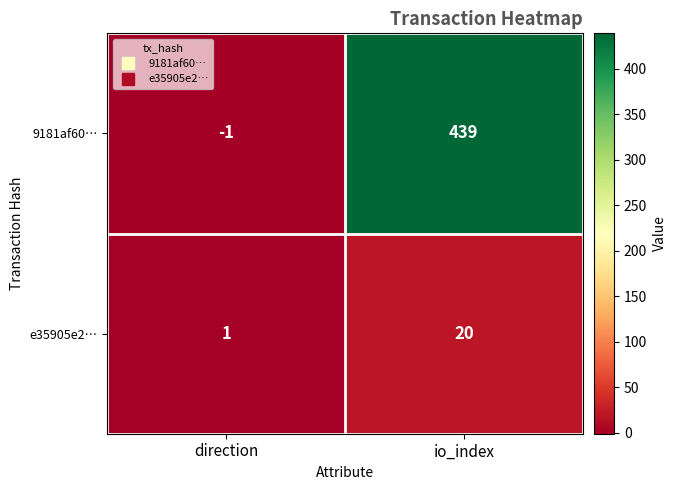

Count the number of data series in this chart.

2